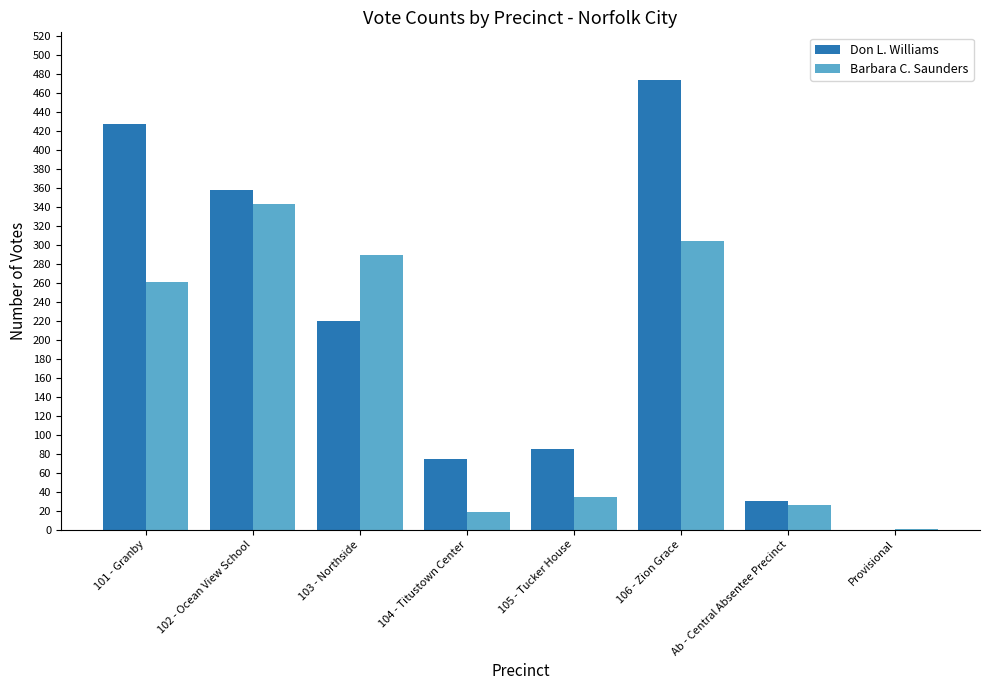

Which series changed the most between Ab - Central Absentee Precinct and Provisional?

Don L. Williams